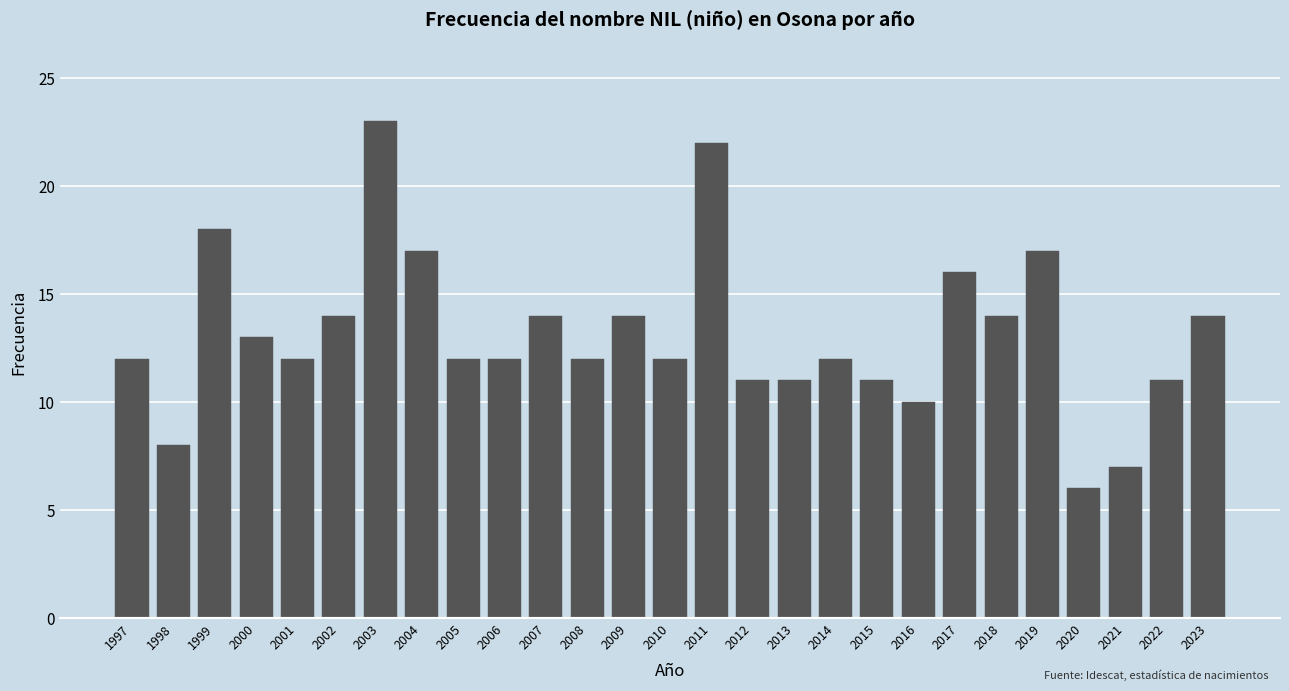

Reading left to right, transcribe all the data shown in this chart.

1997=12	1998=8	1999=18	2000=13	2001=12	2002=14	2003=23	2004=17	2005=12	2006=12	2007=14	2008=12	2009=14	2010=12	2011=22	2012=11	2013=11	2014=12	2015=11	2016=10	2017=16	2018=14	2019=17	2020=6	2021=7	2022=11	2023=14